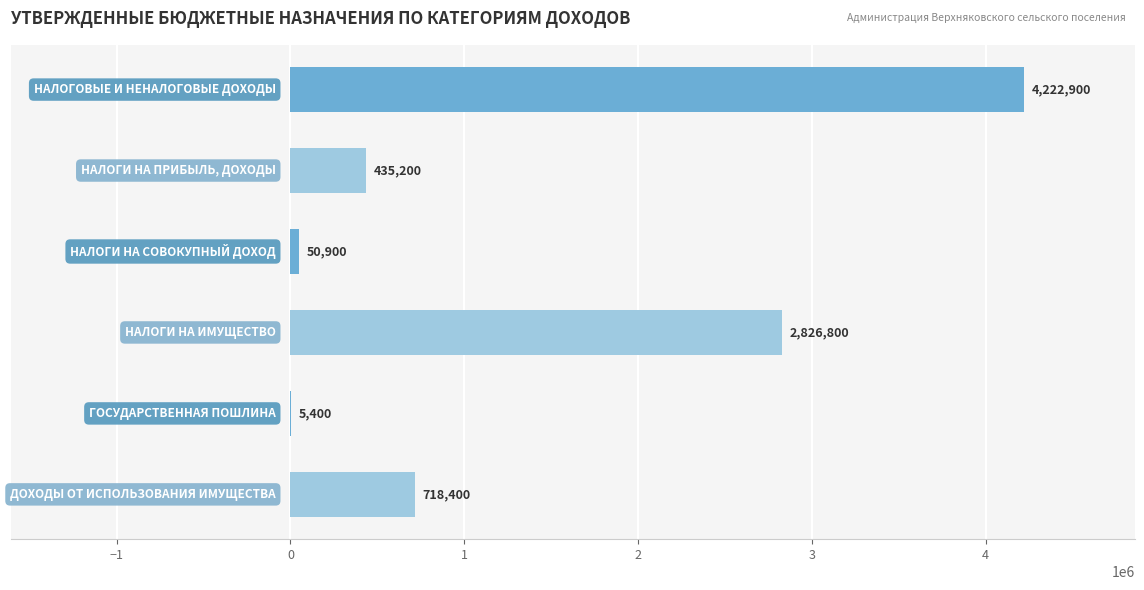

What is the greatest value displayed?

4222900